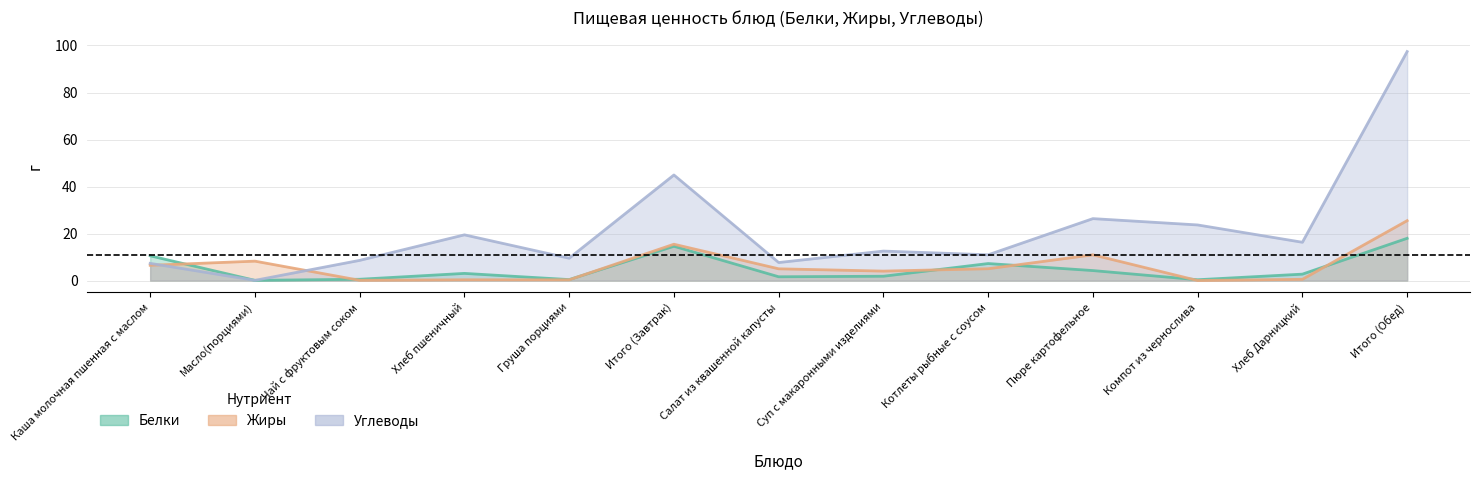

After their last crossing, which series has the higher values: Жиры or Белки?

Жиры